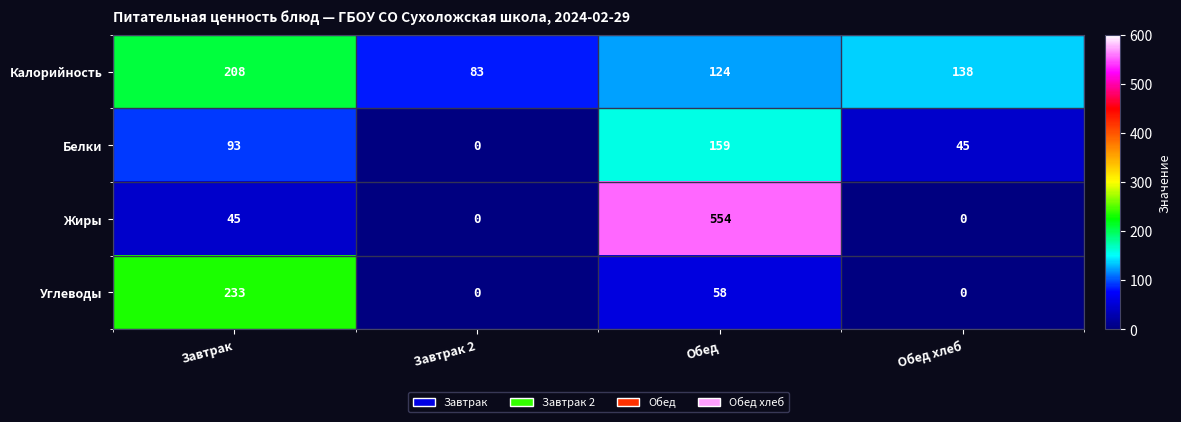

What is the total value across all series at Завтрак 2?

83